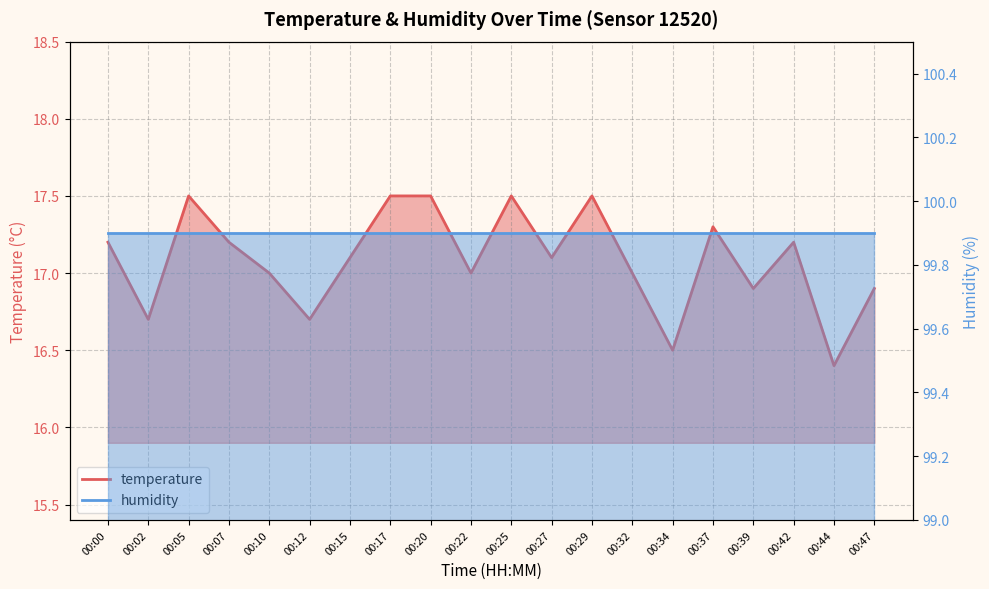

Rank the categories by value from lowest to highest.

00:44, 00:34, 00:02, 00:12, 00:39, 00:47, 00:10, 00:22, 00:32, 00:15, 00:27, 00:00, 00:07, 00:42, 00:37, 00:05, 00:17, 00:20, 00:25, 00:29